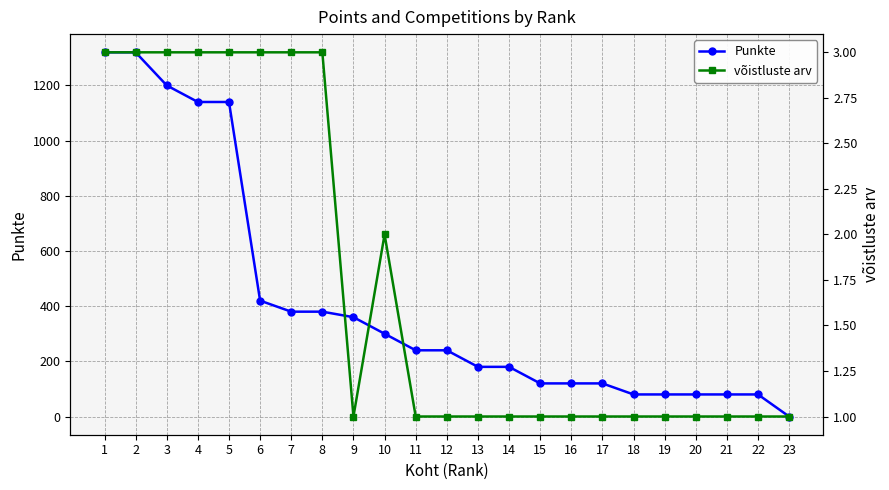

Is it true that Punkte equals 429 at 12?

False